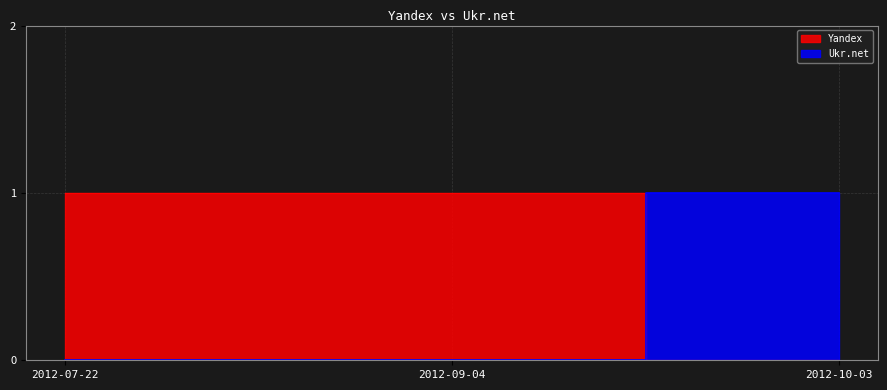

What is the difference between the maximum and minimum values in the Ukr.net series?

1